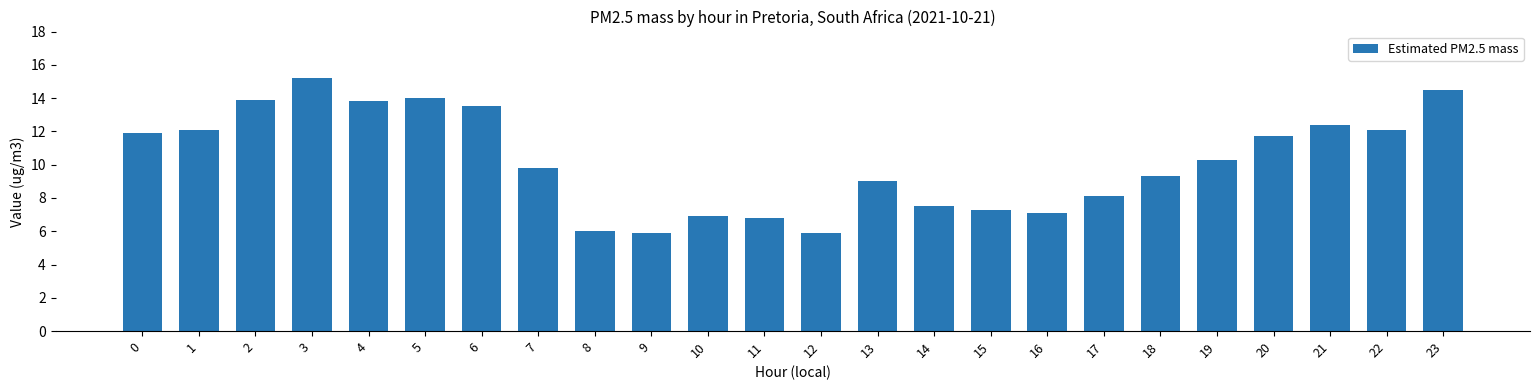

How many data points are less than 10?

12